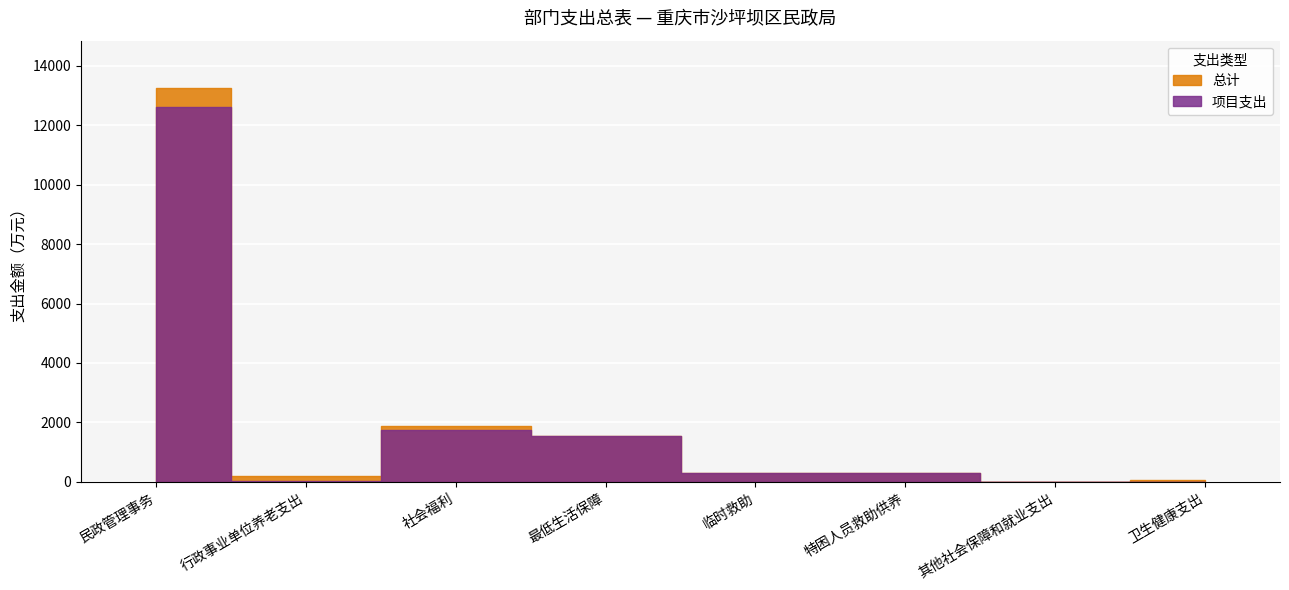

How many lines are shown in the chart?

2